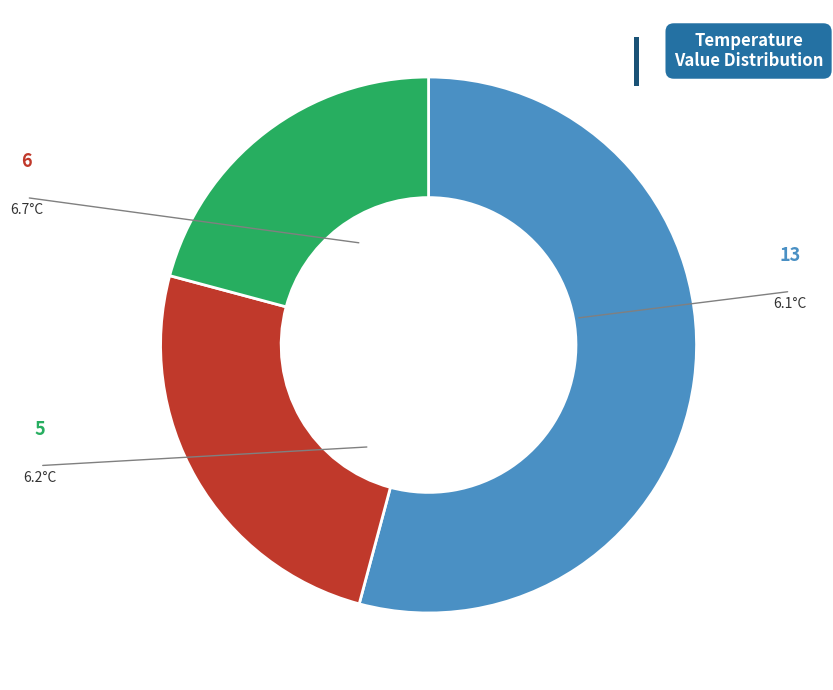

Does any single category account for the majority?

Yes